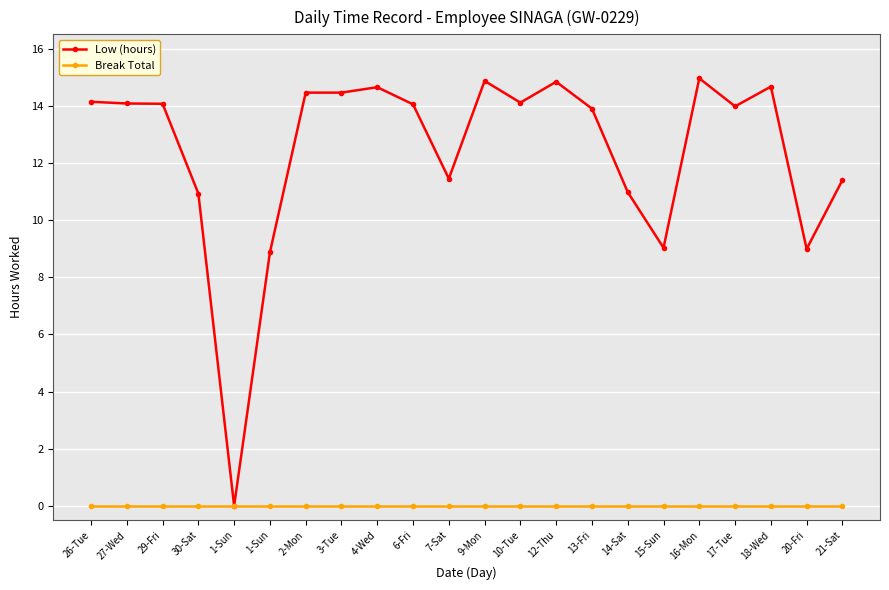

What are all the series names shown in the legend?

Low (hours), Break Total